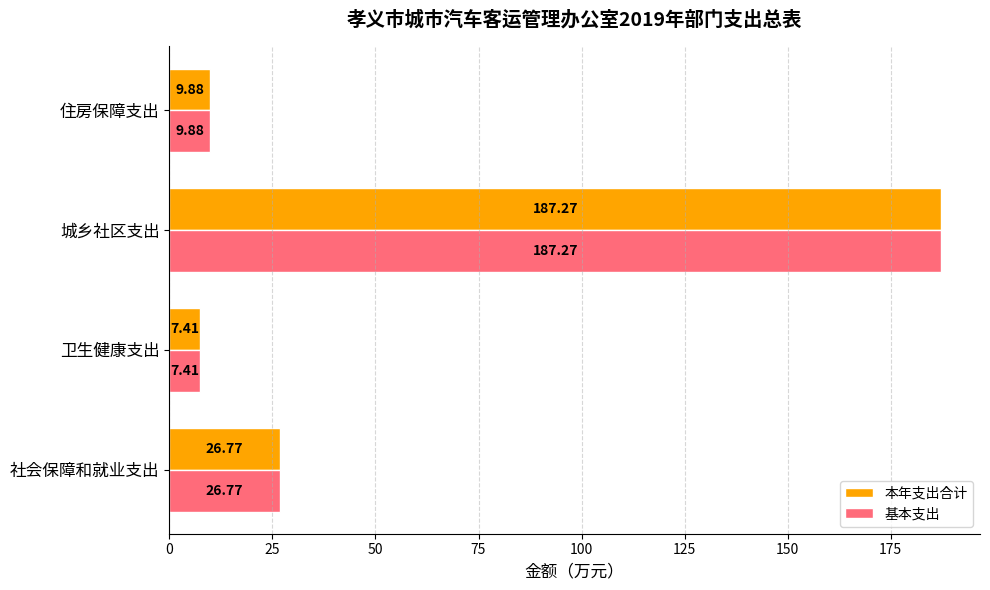

What is the difference between the maximum and minimum values in the 本年支出合计 series?

179.9